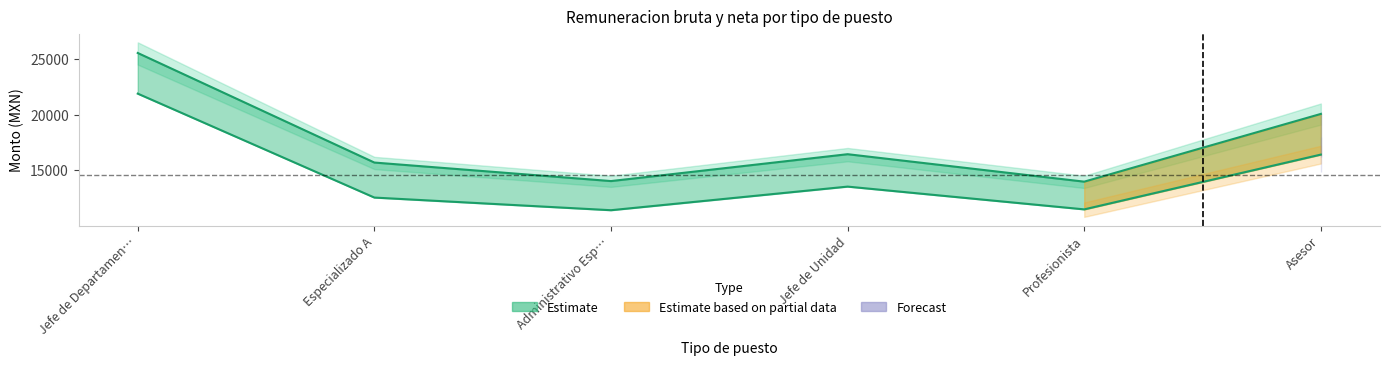

What is the minimum value for Remuneracion Bruta?

13968.7